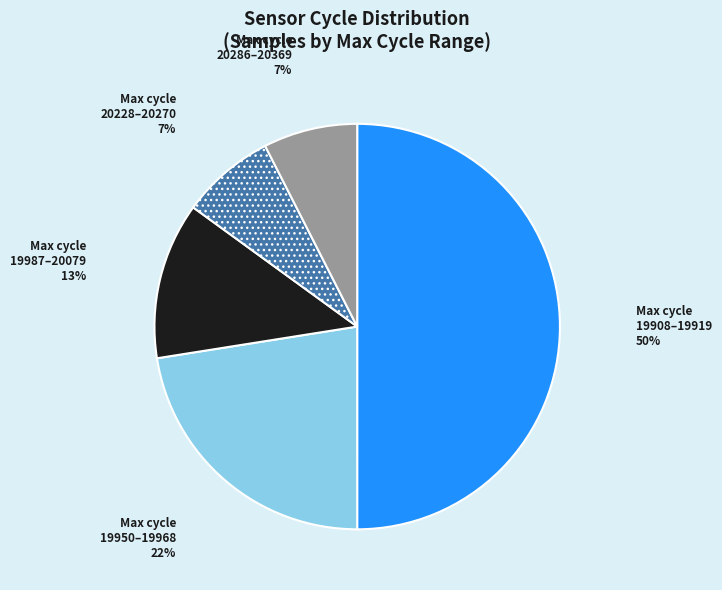

To the nearest percent, what is the difference between the largest and smallest slice percentages?

43%